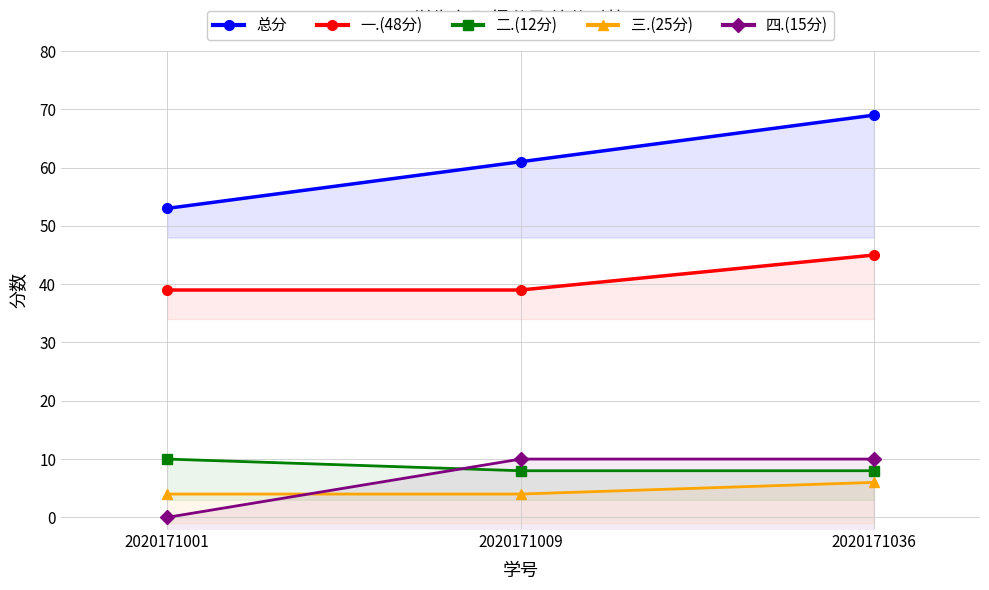

Which series has the largest total across all categories?

总分